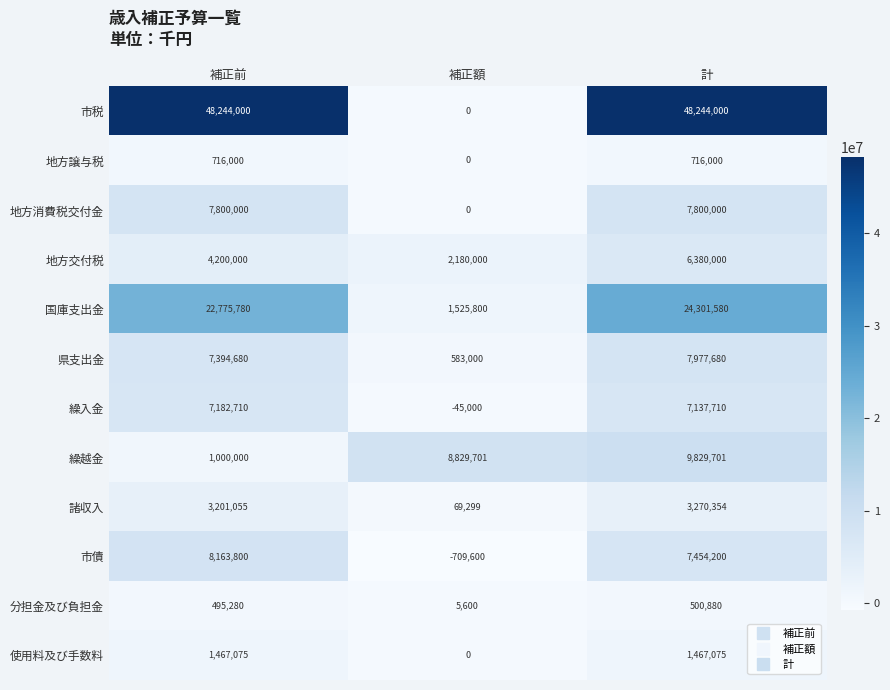

What is the difference between the maximum and minimum values in the 市税 series?

48244000